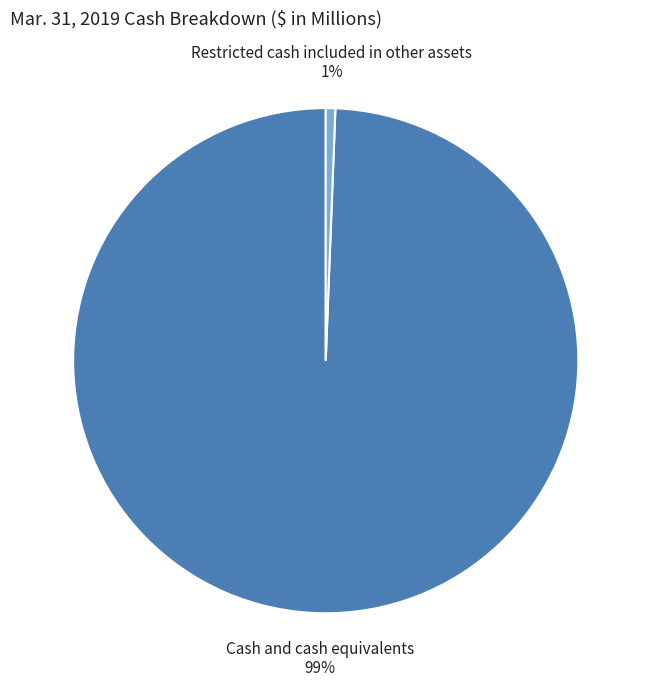

Is there any slice that represents more than half of the pie?

Yes